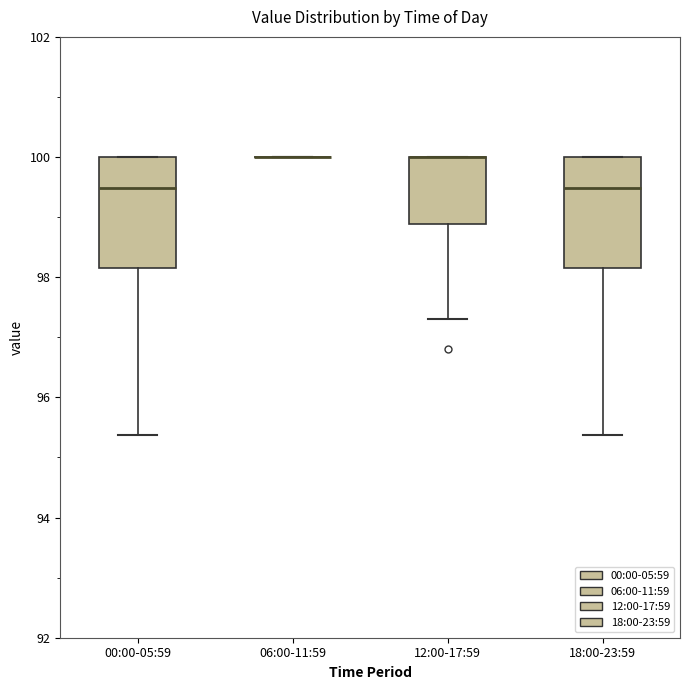

Reading left to right, transcribe this box plot: for each box, give where its median line is, the range the box spans, and where its two whiskers end, as read against the y-axis. The values are not printed on the chart, so give them approximately, as read against the axis.

00:00-05:59: median 99.4, box 98.2 to 100.0, whiskers 95.4 to 100.0
06:00-11:59: box collapsed to a line at 100.0, whiskers 100.0 to 100.0
12:00-17:59: median 100.0 (drawn on the box's upper edge), box 98.8 to 100.0, whiskers 97.4 to 100.0
18:00-23:59: median 99.4, box 98.2 to 100.0, whiskers 95.4 to 100.0